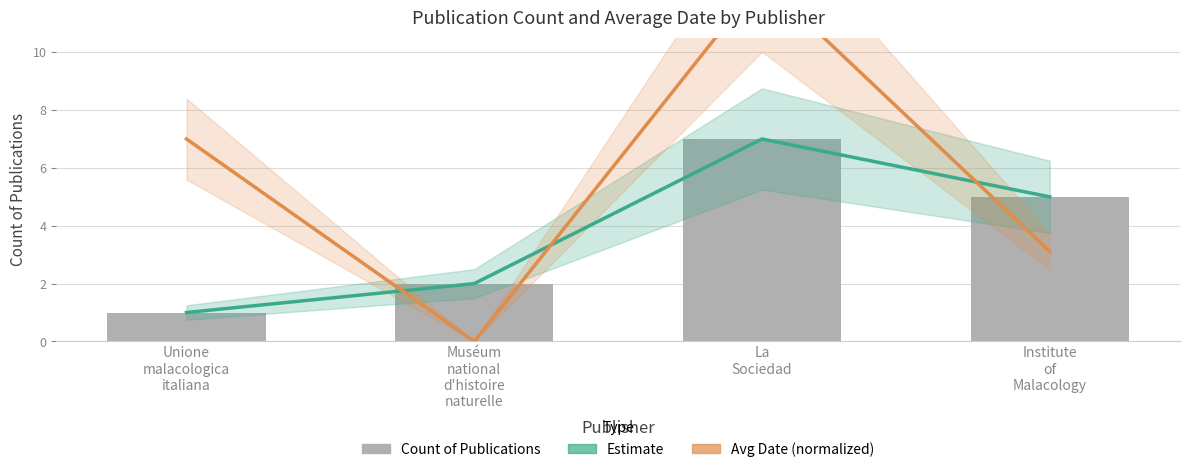

True or false: Avg Date (normalized) has a value of 4.1 at Institute
of
Malacology.

False